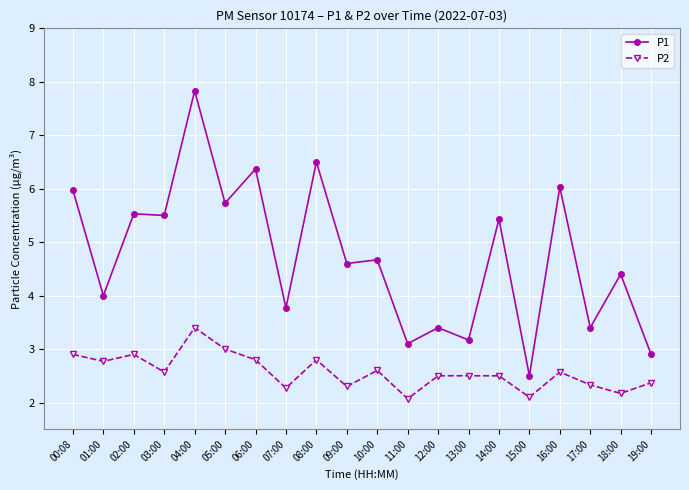

What is the difference between the P2 values at 12:00 and 05:00?

0.5